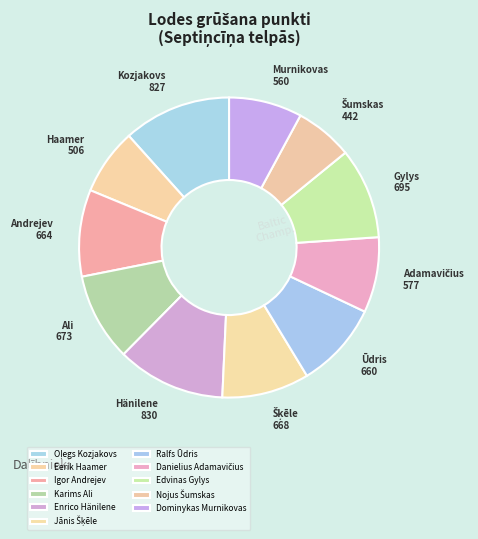

What portion of the pie excludes Karims Ali?

90.5%